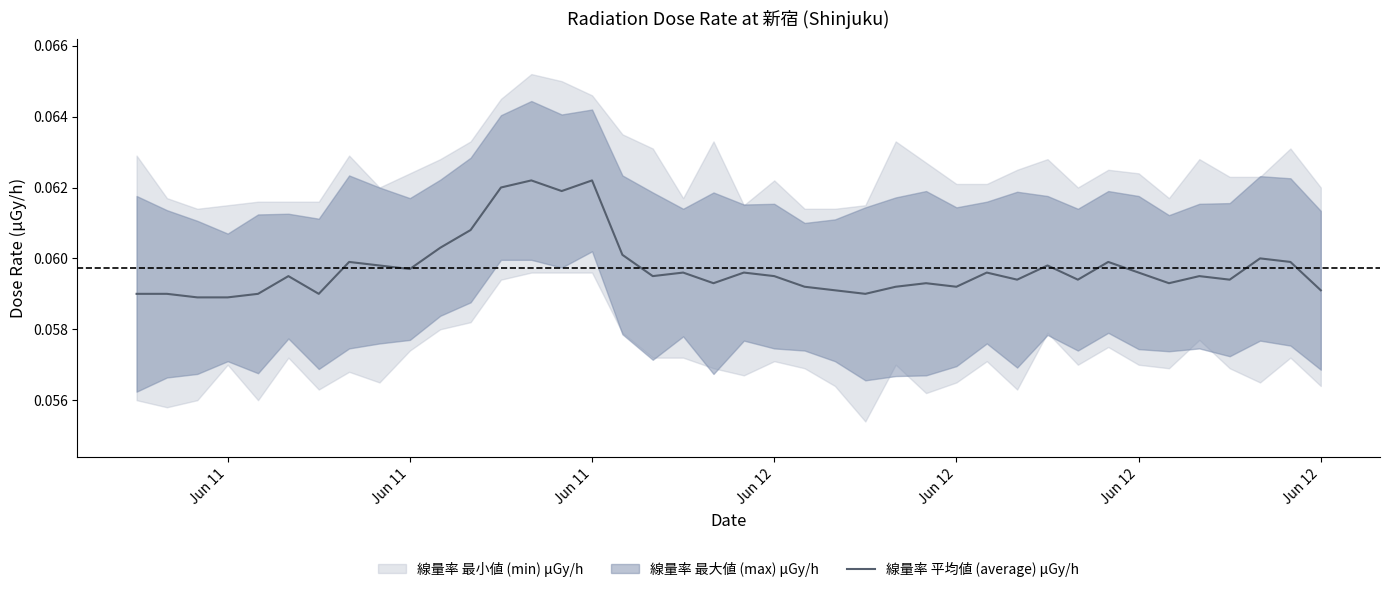

What is the average value?

0.1